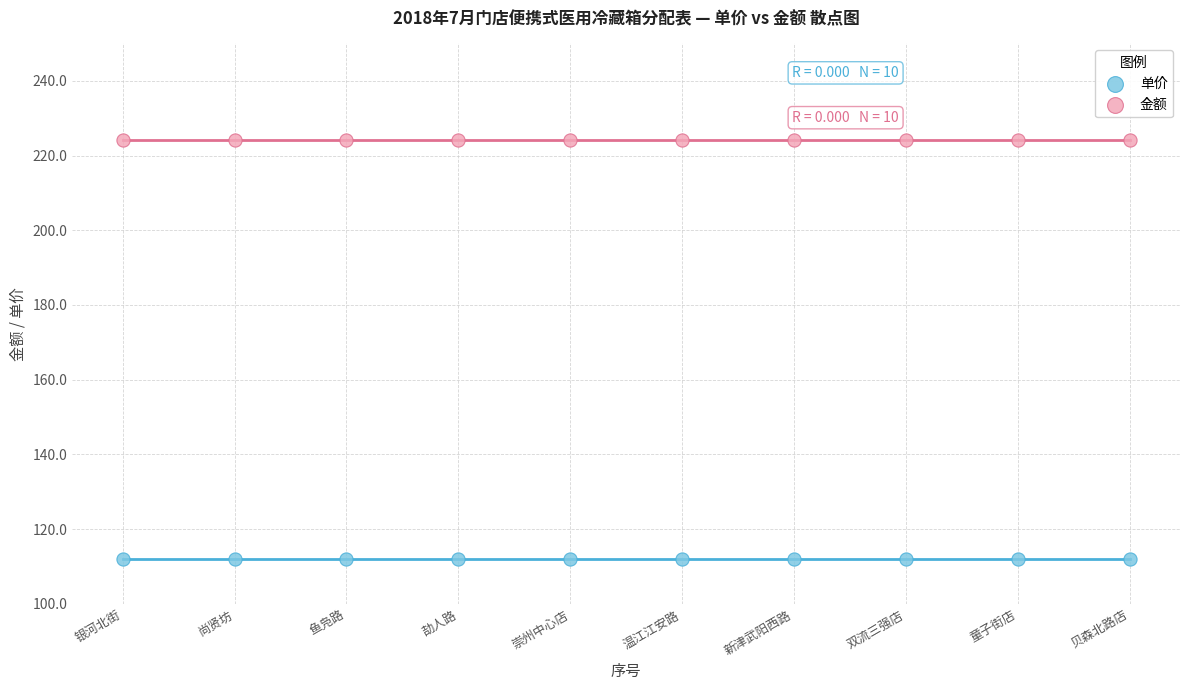

Which series contains the highest Y value?

金额